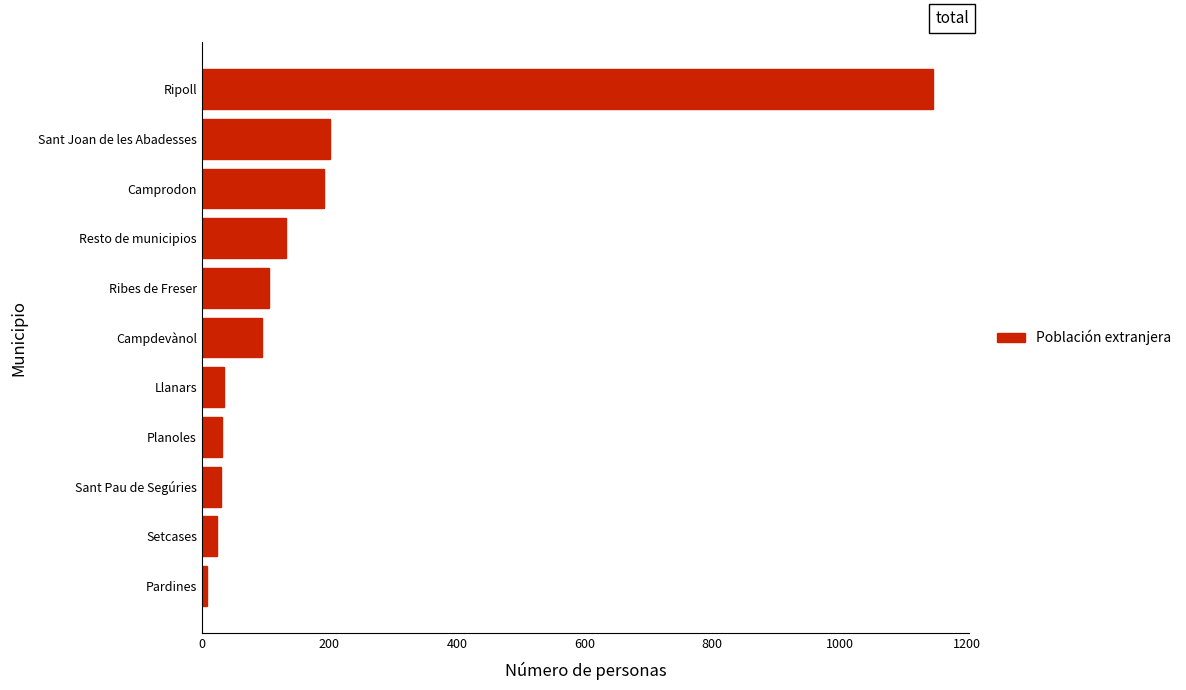

Which has a higher value, Resto de municipios or Sant Pau de Segúries?

Resto de municipios